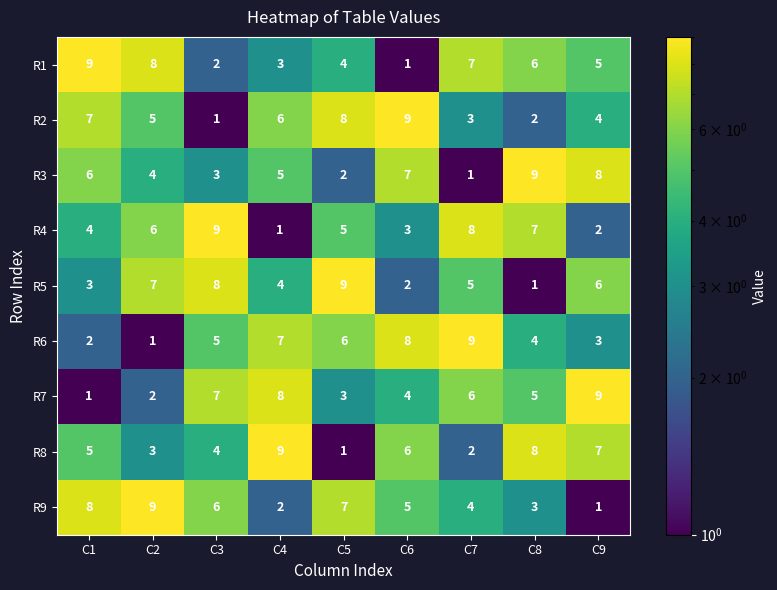

Count the R7 values in the range 3 to 7.

5